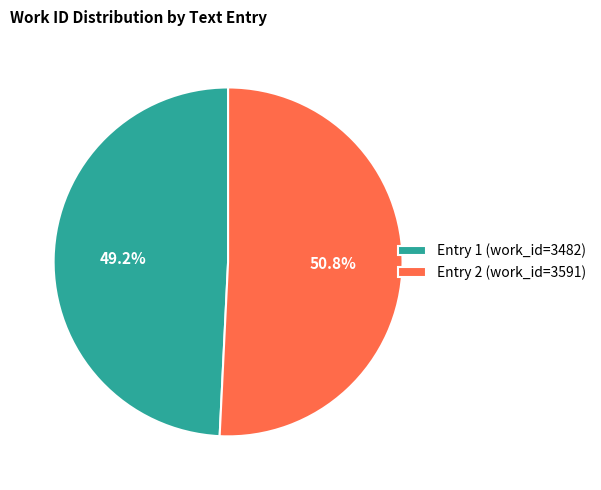

What is the total percentage of Entry 1 (work_id=3482) and Entry 2 (work_id=3591)?

100.0%